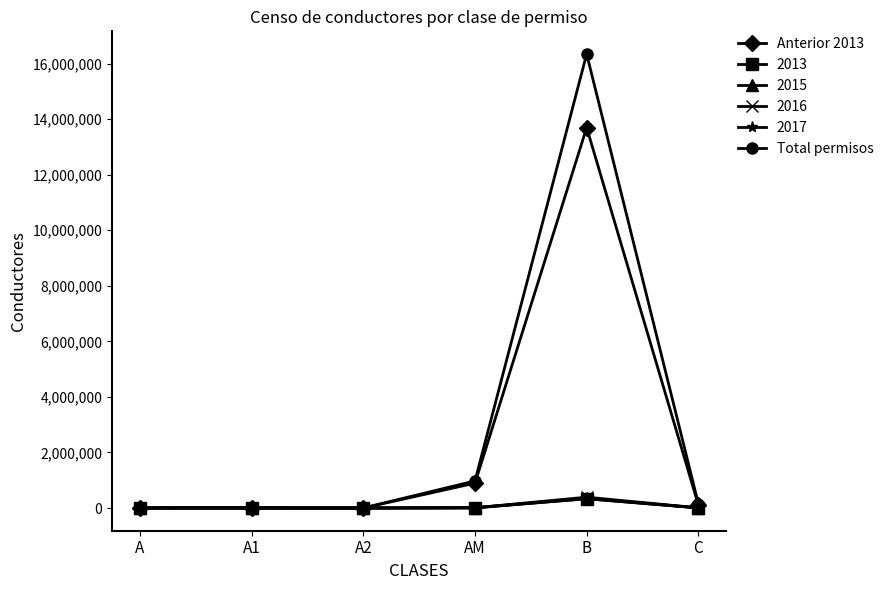

True or false: Anterior 2013 has more than 2 points higher than both neighbors.

False